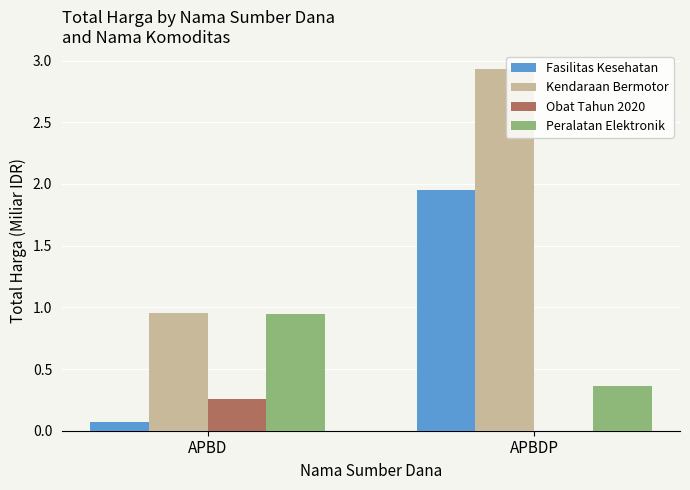

What is the total value across all series at APBDP?

5.2